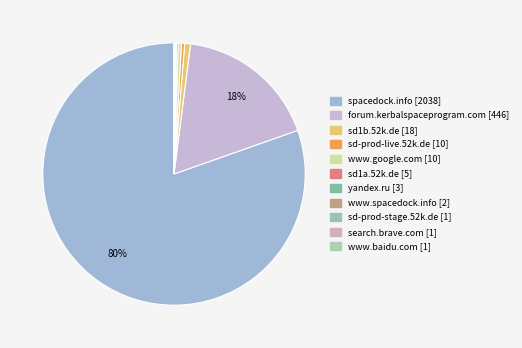

Which slice is the smallest?

sd-prod-stage.52k.de